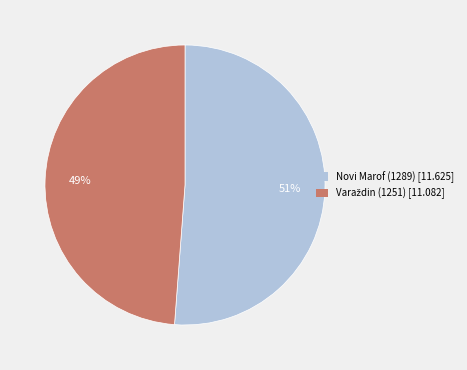

Is Novi Marof (1289) the majority of the pie?

Yes